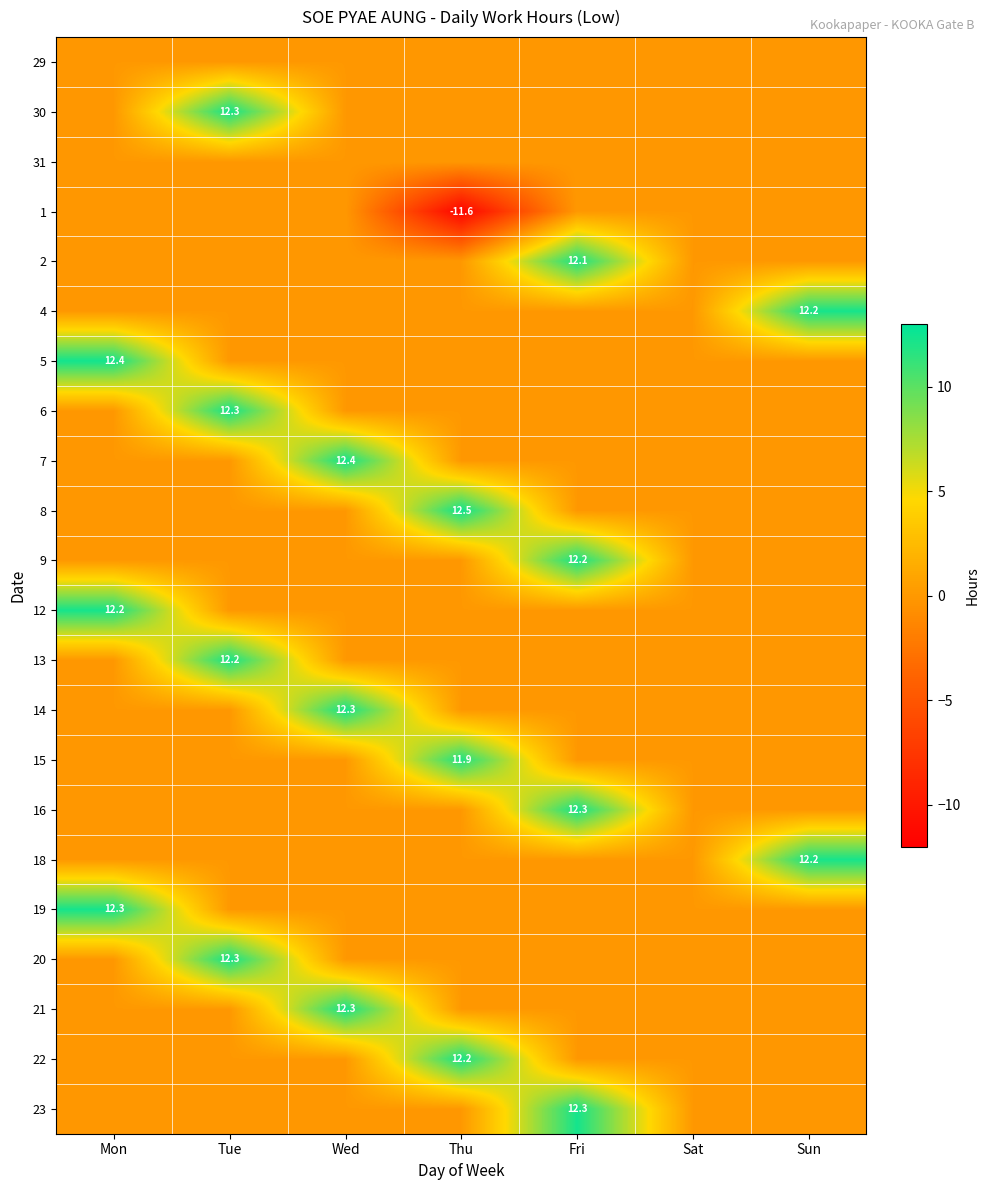

Is it true that 2 equals 5.1 at Fri?

False